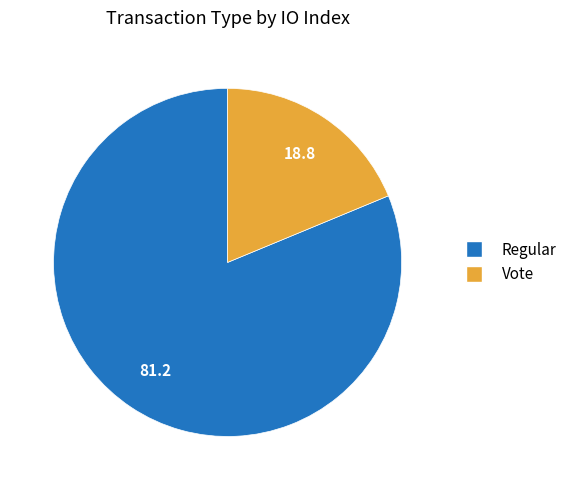

Count the number of slices in the pie.

2